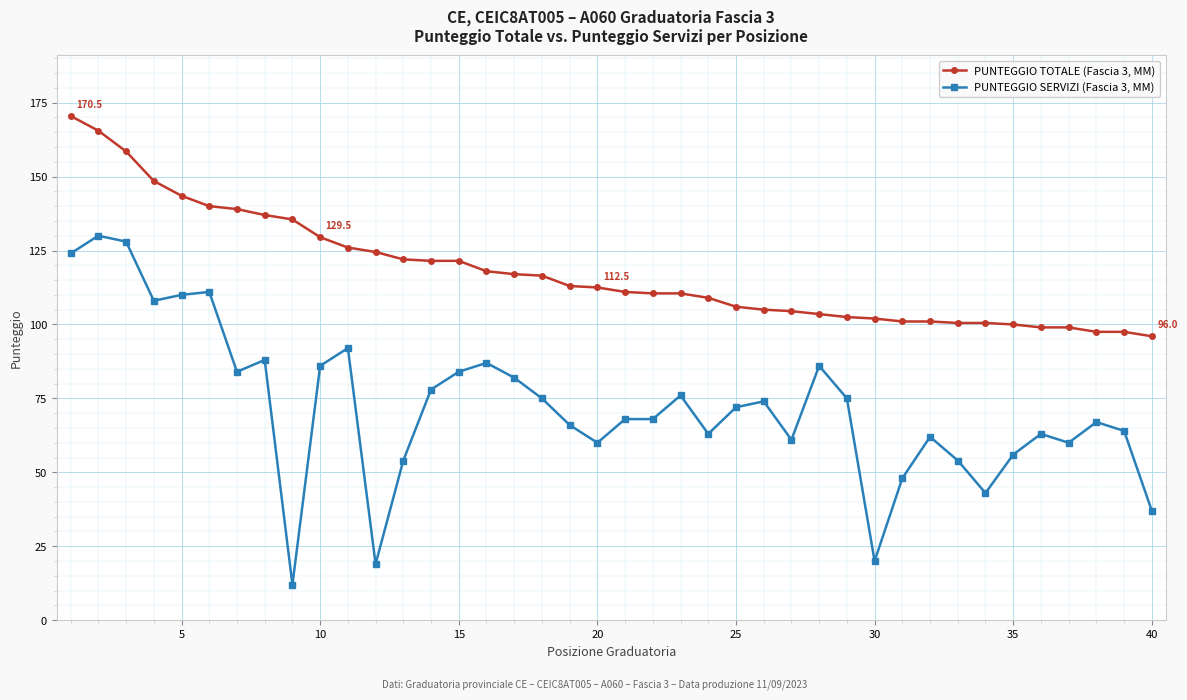

What are all the series names shown in the legend?

PUNTEGGIO TOTALE (Fascia 3, MM), PUNTEGGIO SERVIZI (Fascia 3, MM)